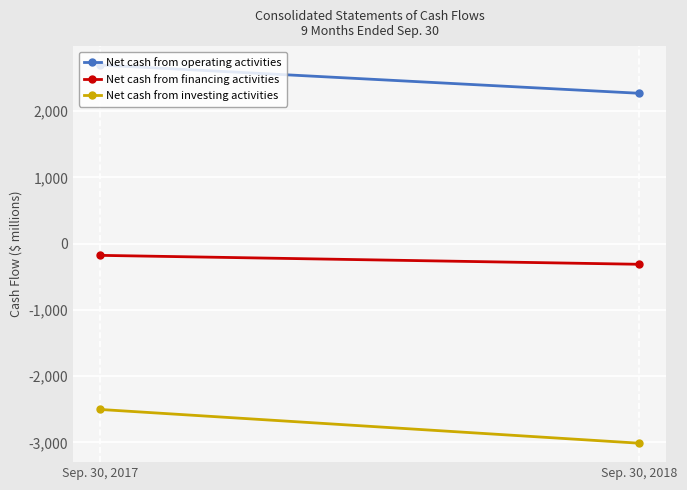

What is the difference between the Net cash from operating activities values at Sep. 30, 2018 and Sep. 30, 2017?

427